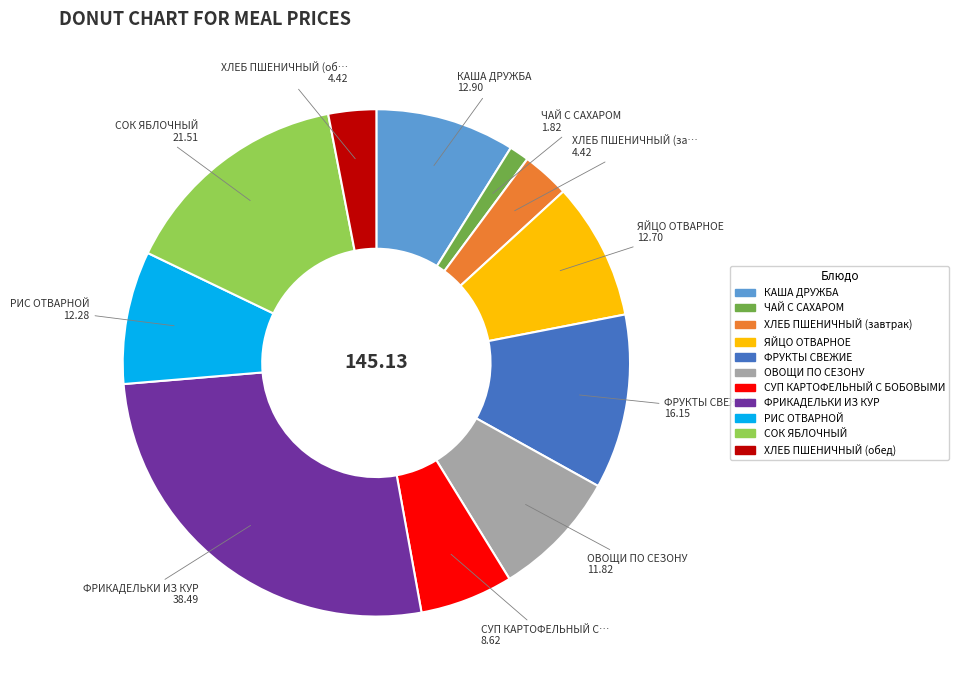

Is the sum of РИС ОТВАРНОЙ and ФРУКТЫ СВЕЖИЕ greater than half?

No